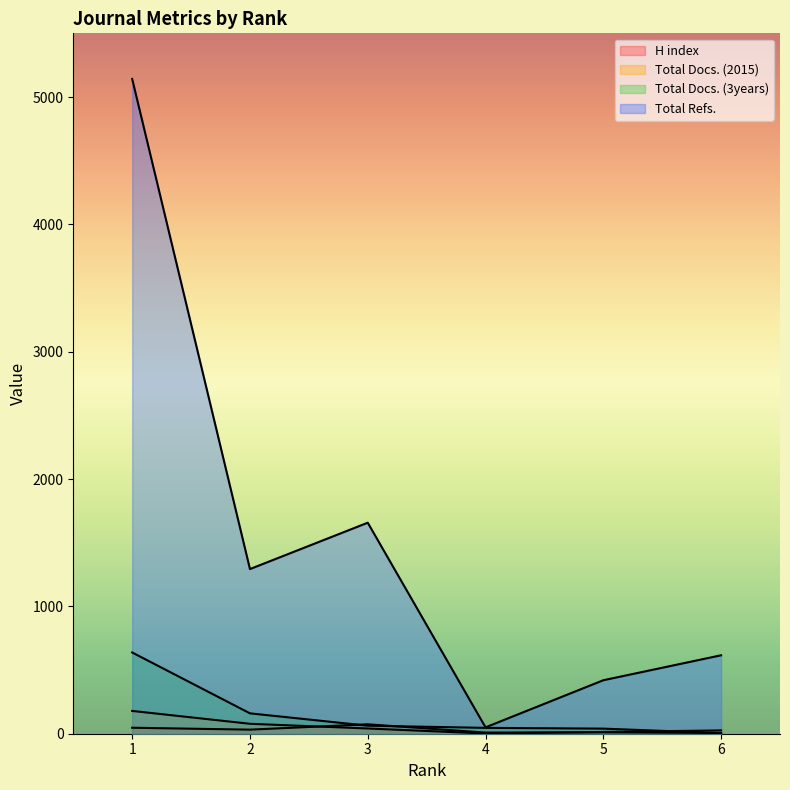

At how many categories does at least one series exceed 2979?

1